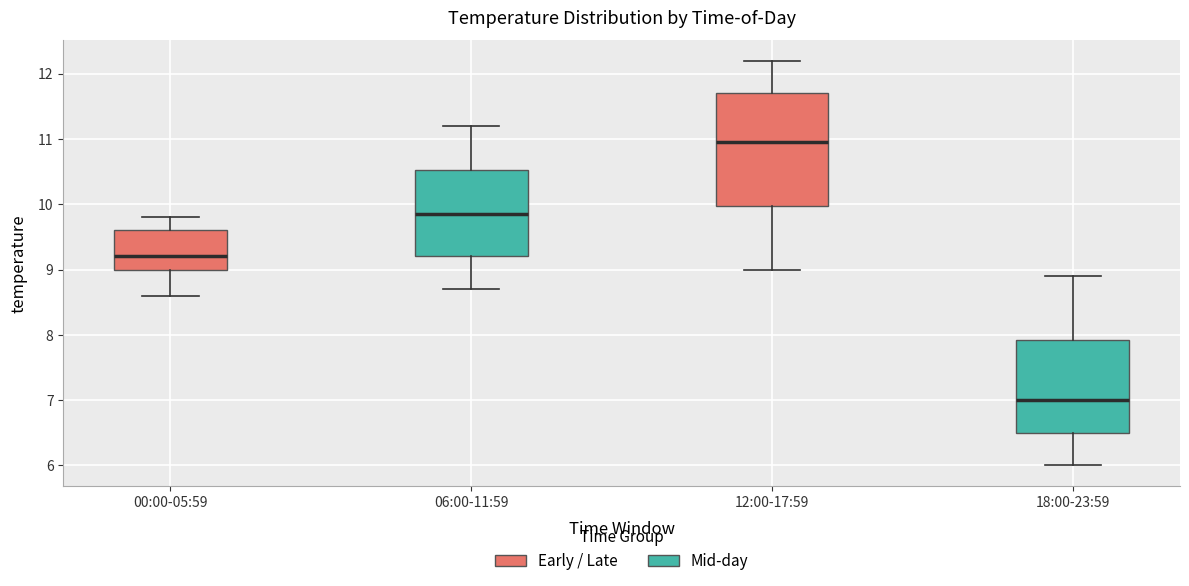

Reading left to right, read every box against the y-axis: the position of its median line, the range the box covers, and the ends of its whiskers. The values are not printed on the chart, so give them approximately, as read against the axis.

00:00-05:59: median 9.2, box 9.0 to 9.6, whiskers 8.6 to 9.8
06:00-11:59: median 9.9, box 9.2 to 10.5, whiskers 8.7 to 11.2
12:00-17:59: median 11.0, box 10.0 to 11.7, whiskers 9.0 to 12.2
18:00-23:59: median 7.0, box 6.5 to 7.9, whiskers 6.0 to 8.9